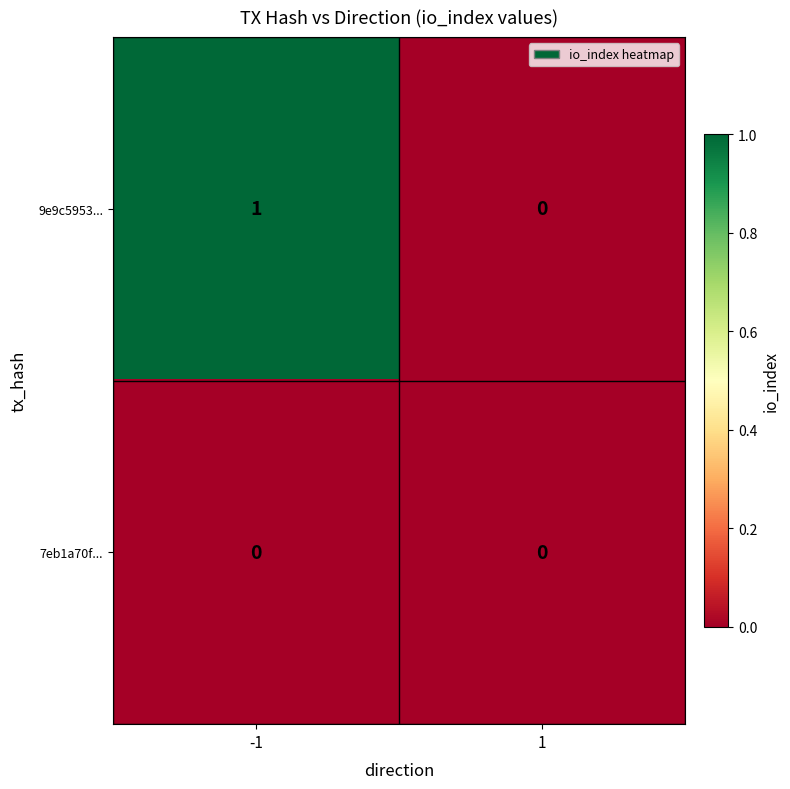

At -1, list the series in order from smallest to largest.

7eb1a70f..., 9e9c5953...